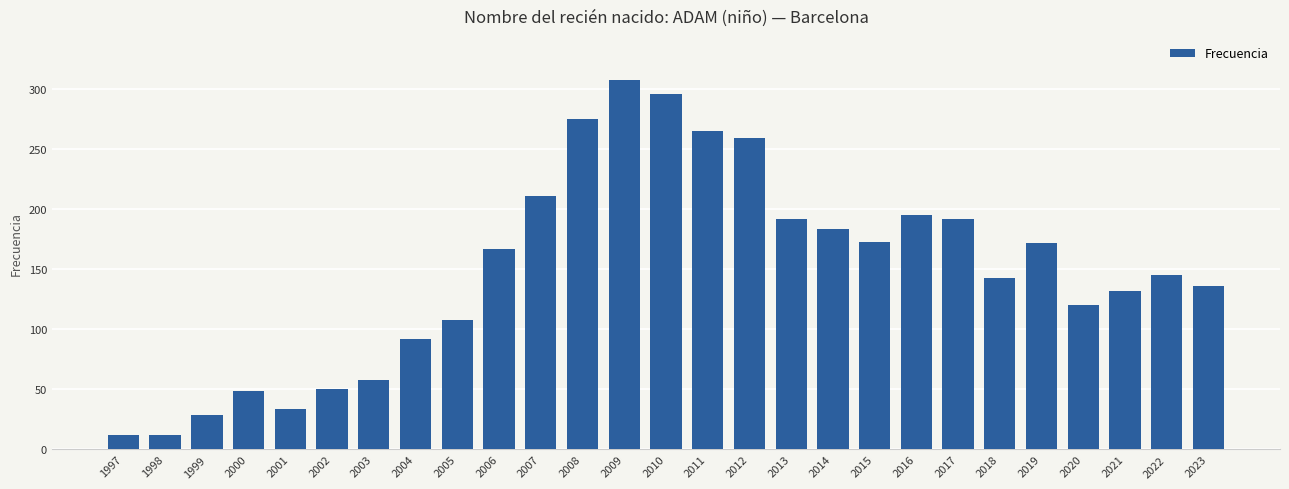

What is the smallest value displayed?

12